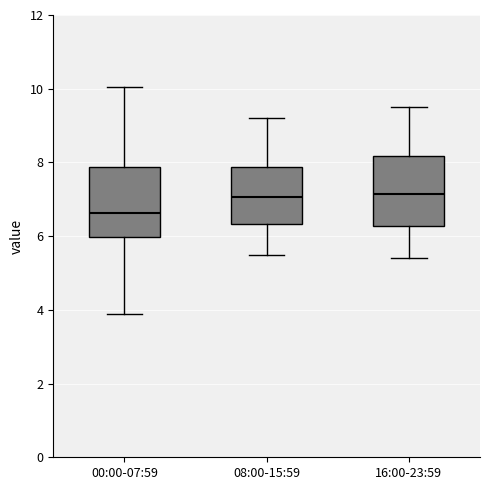

Which box's median line is the lowest?

00:00-07:59